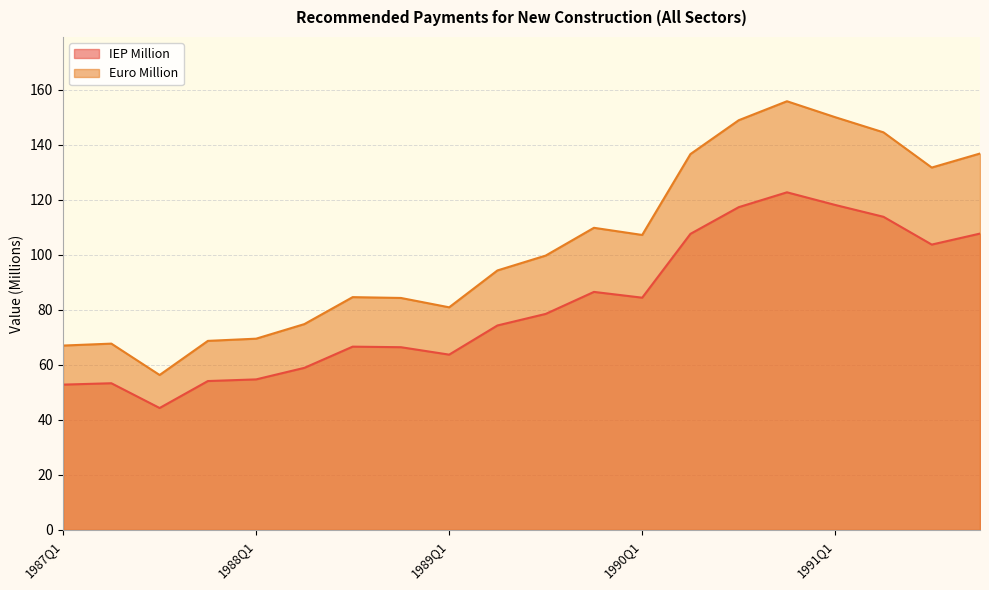

What is the sum of all Euro Million values?

2069.1